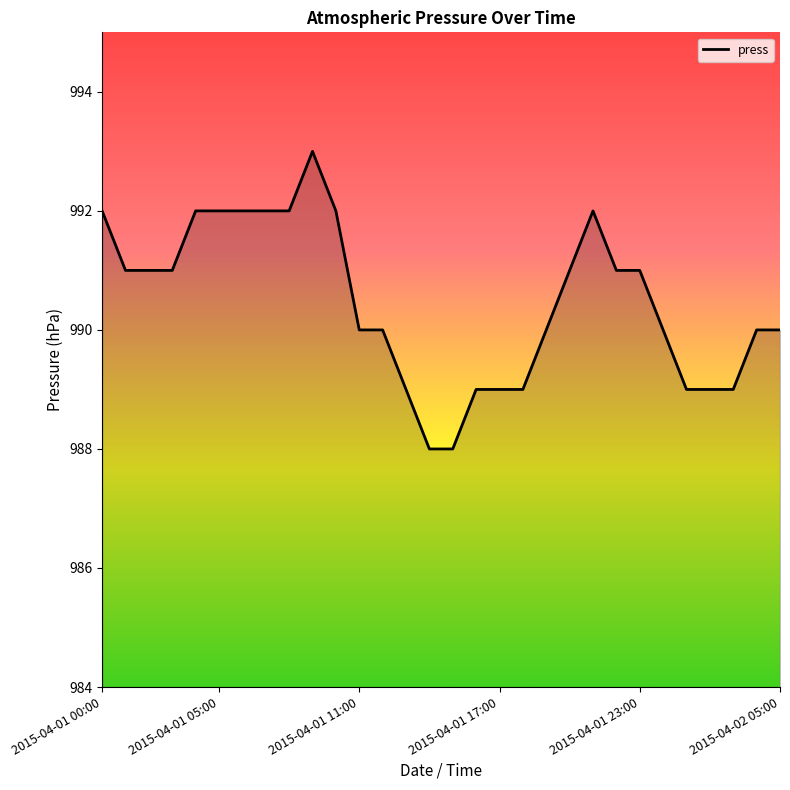

What is the difference between the maximum and minimum values?

5